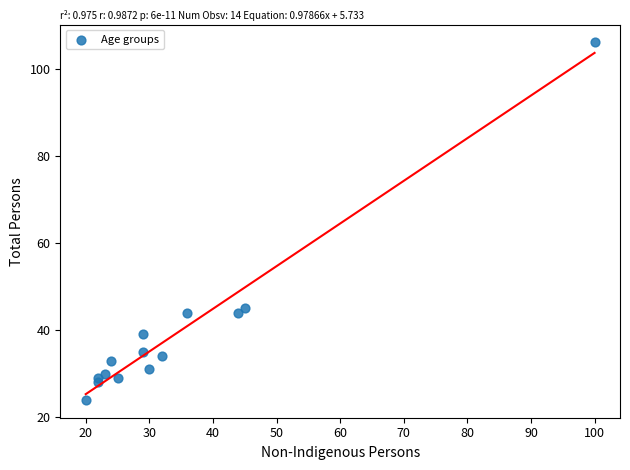

What is the range of X values (max minus min)?

80